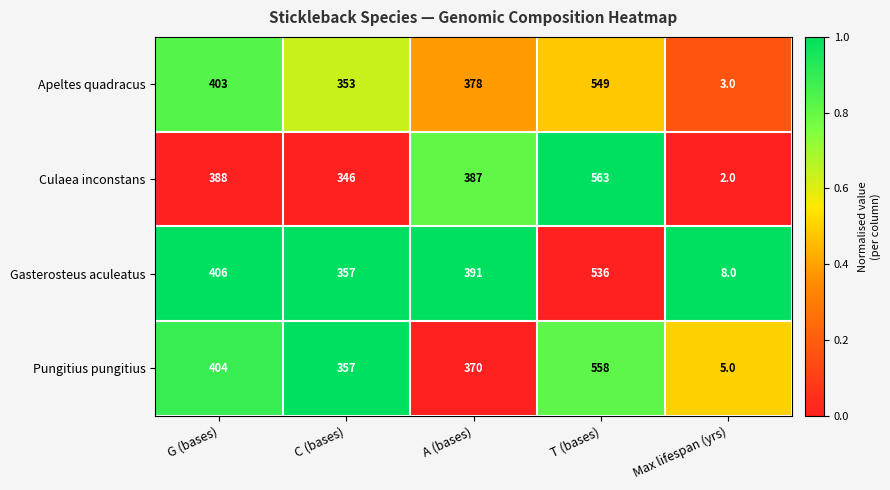

Reading left to right, extract all data points from this chart.

Apeltes quadracus: G (bases)=403	C (bases)=353	A (bases)=378	T (bases)=549	Max lifespan (yrs)=3
Culaea inconstans: G (bases)=388	C (bases)=346	A (bases)=387	T (bases)=563	Max lifespan (yrs)=2
Gasterosteus aculeatus: G (bases)=406	C (bases)=357	A (bases)=391	T (bases)=536	Max lifespan (yrs)=8
Pungitius pungitius: G (bases)=404	C (bases)=357	A (bases)=370	T (bases)=558	Max lifespan (yrs)=5